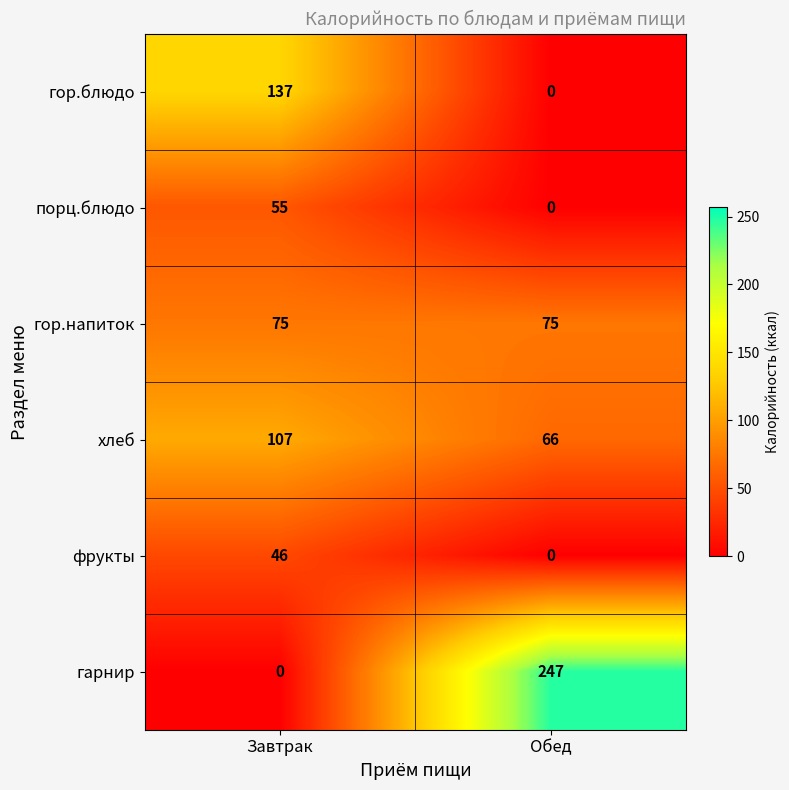

Which label corresponds to the largest value in the chart?

Обед